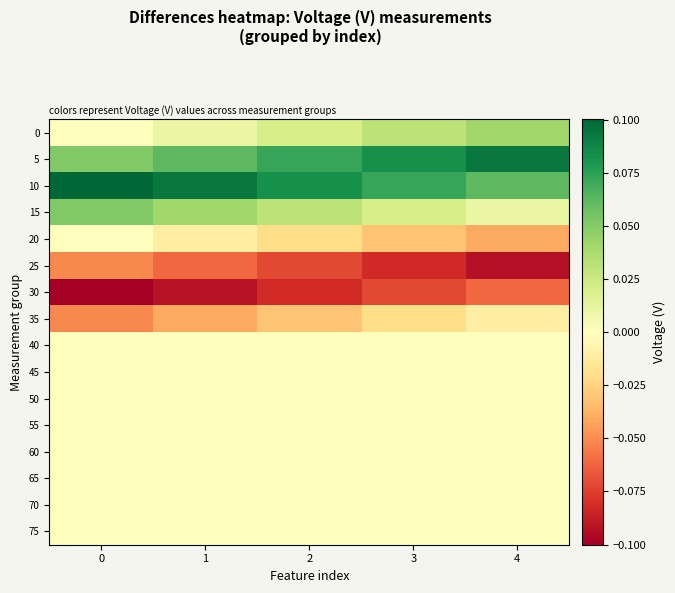

Which series has the largest total across all categories?

10